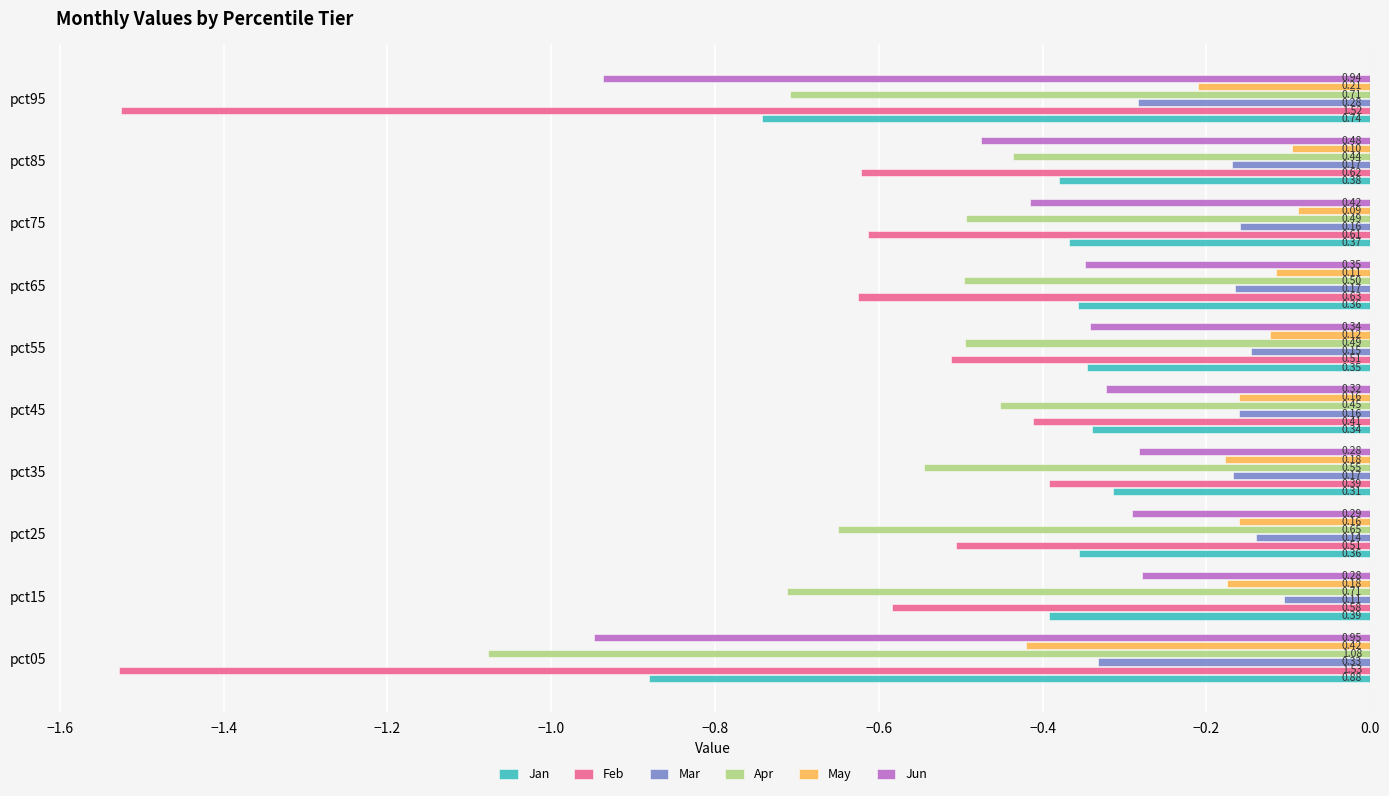

What are all the series names shown in the legend?

Jan, Feb, Mar, Apr, May, Jun